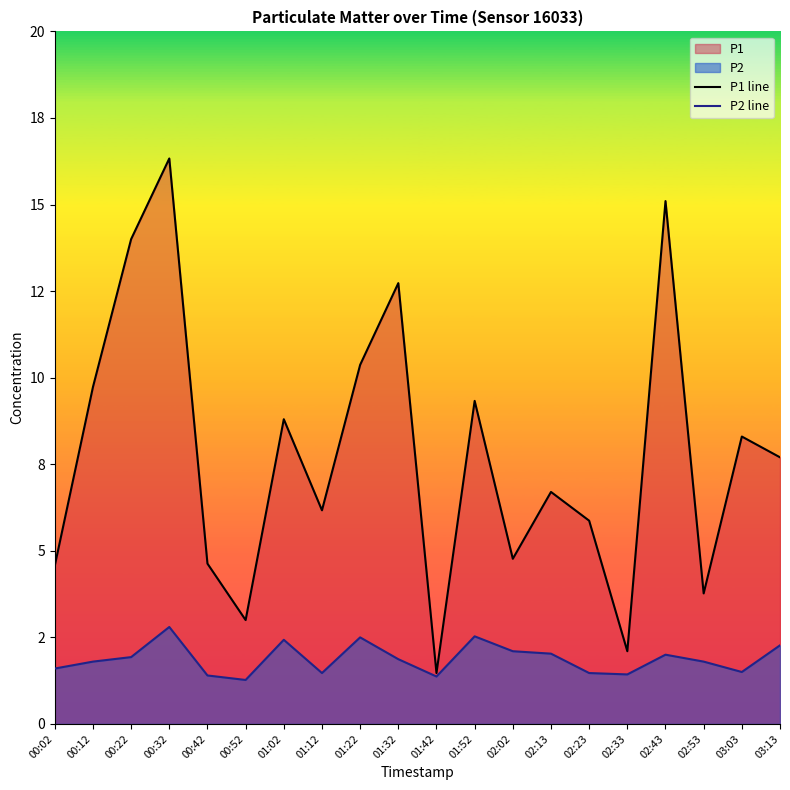

How many categories are shown in the chart?

20